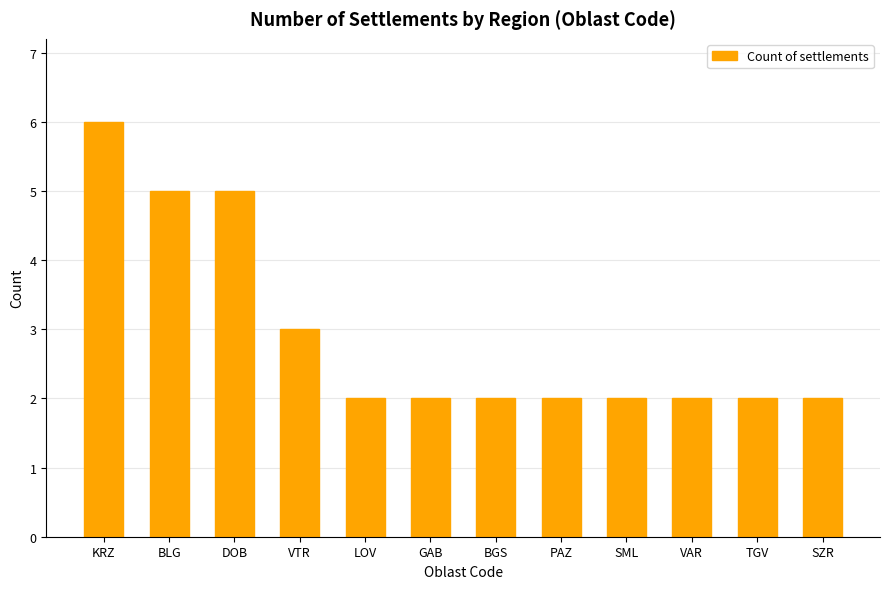

Reading right to left, transcribe all the data shown in this chart.

2	2	2	2	2	2	2	2	3	5	5	6